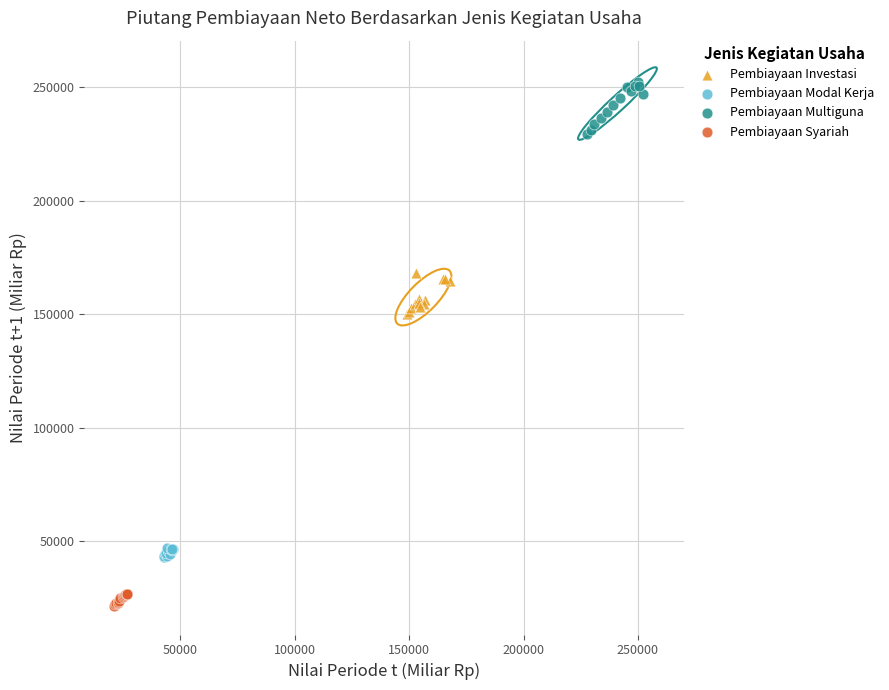

Which series reaches the minimum Y coordinate?

Pembiayaan Syariah